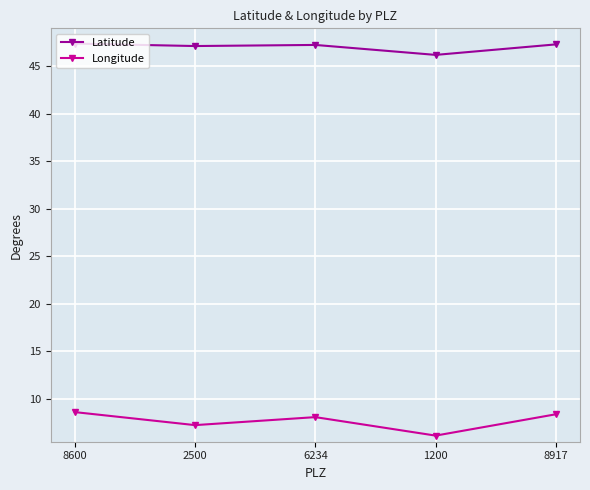

True or false: Longitude and Latitude intersect in this chart.

False